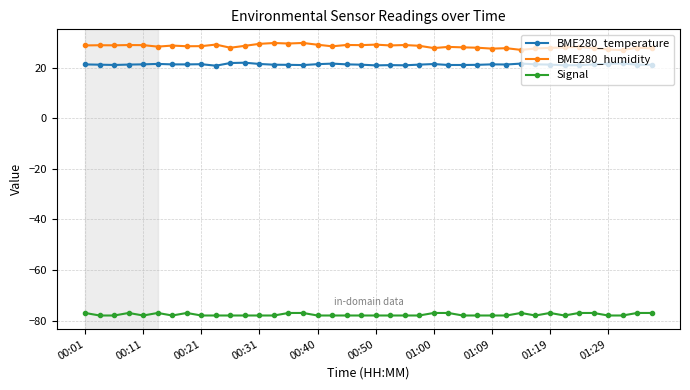

What is the difference between the second highest and minimum values in the BME280_humidity series?

2.8